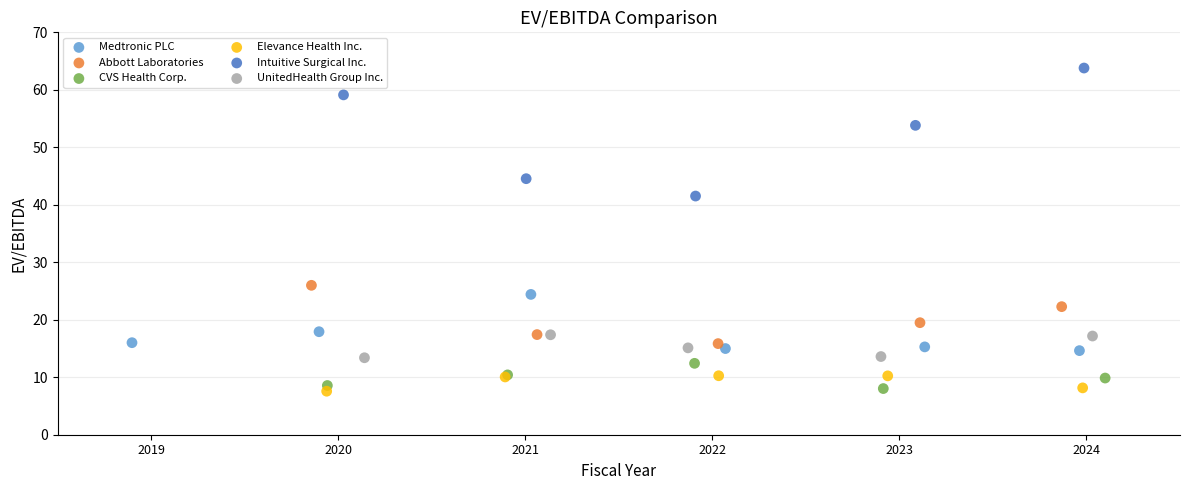

Which series has the largest Y range (max minus min)?

Intuitive Surgical Inc.